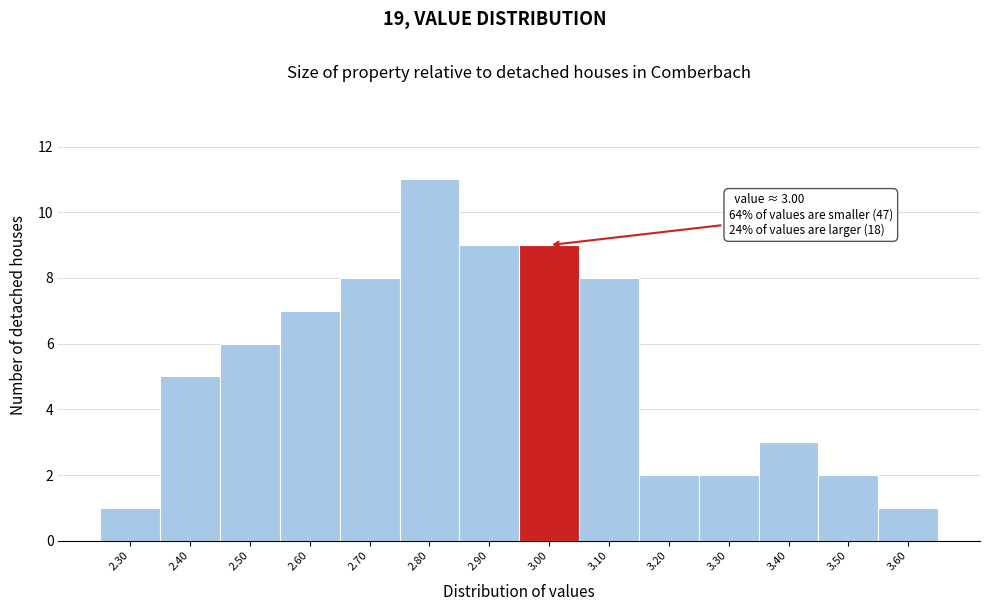

Reading left to right, transcribe all the data shown in this chart.

2.30=1	2.40=5	2.50=6	2.60=7	2.70=8	2.80=11	2.90=9	3.00=9	3.10=8	3.20=2	3.30=2	3.40=3	3.50=2	3.60=1